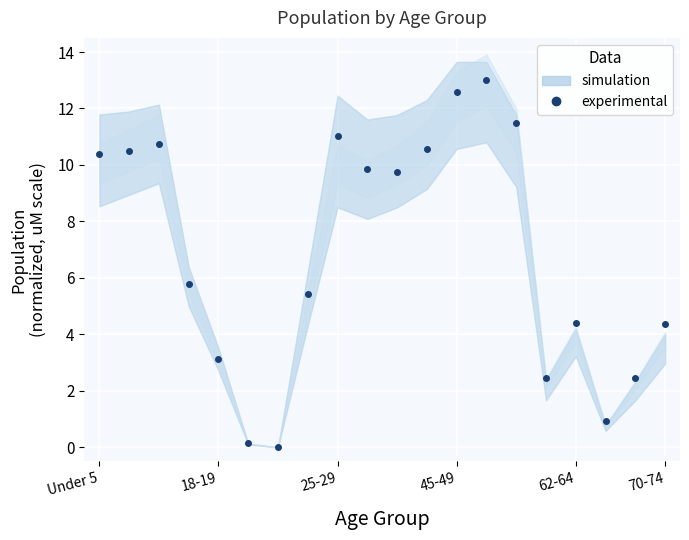

What is the difference between the second highest and second lowest values?

12.4